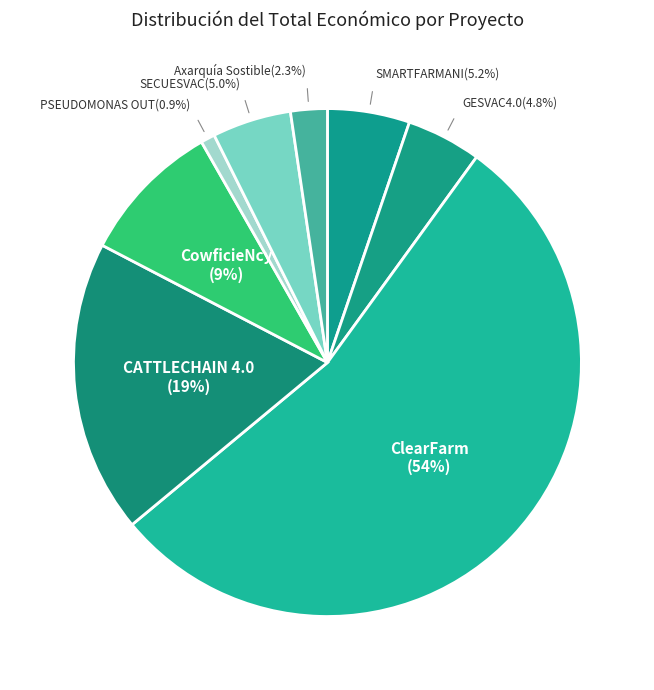

Which slice represents more than half of the pie?

ClearFarm